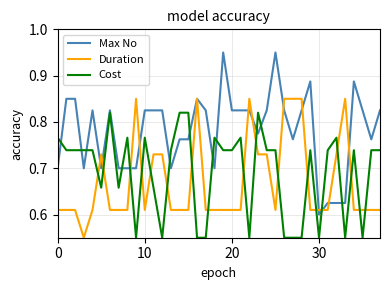

What are all the series names shown in the legend?

Max No, Duration, Cost